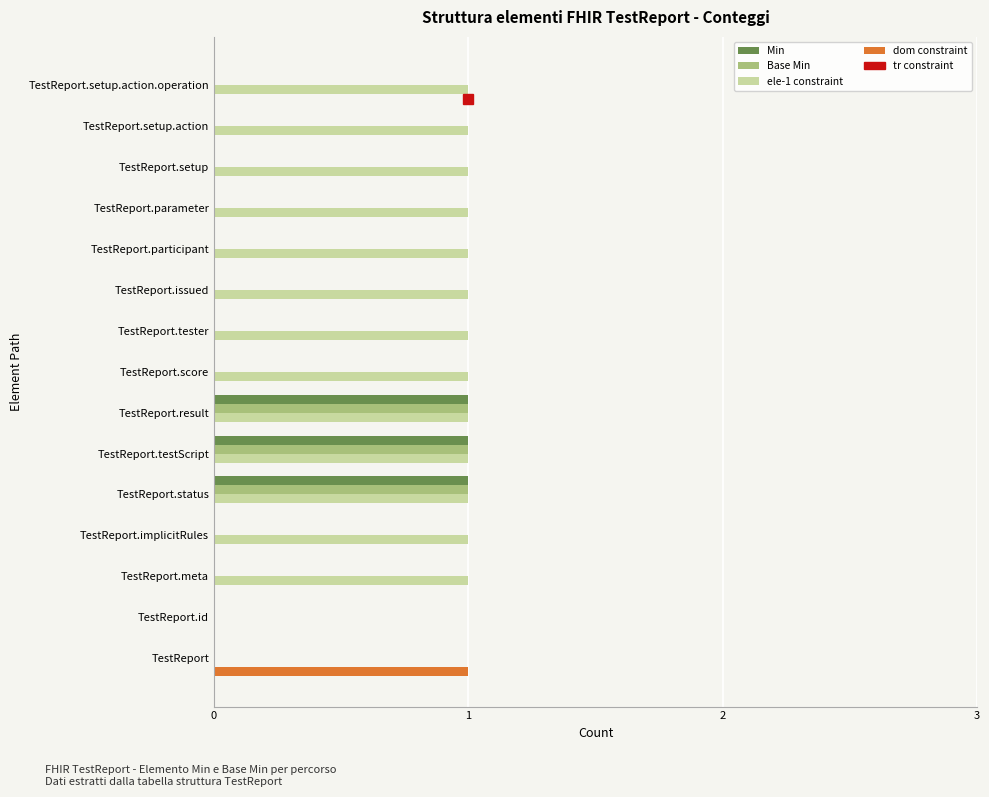

Which series has the largest total across all categories?

ele-1 constraint